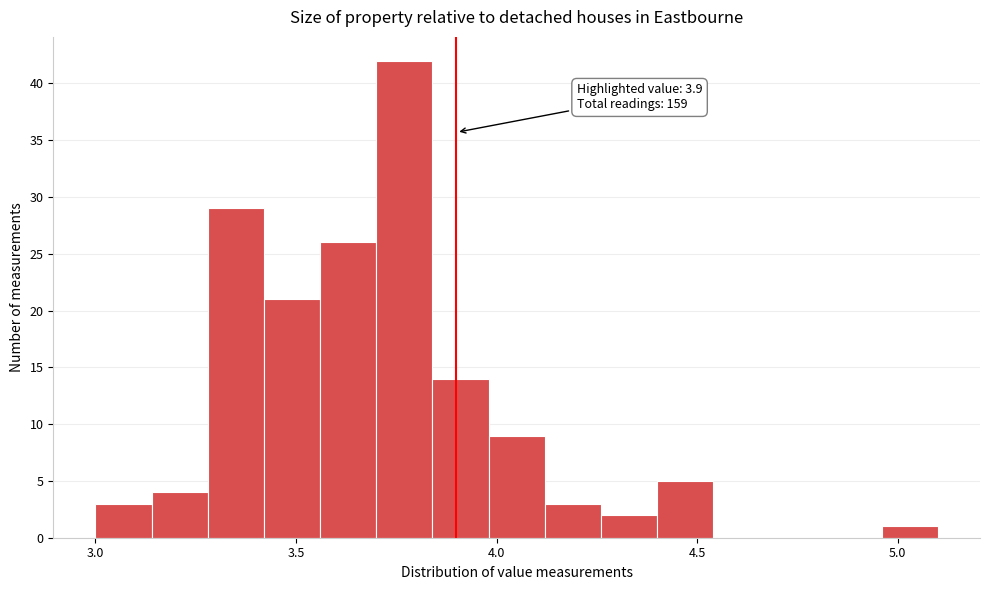

Read against the x-axis, roughly where is the centre of the tallest bar?

3.75